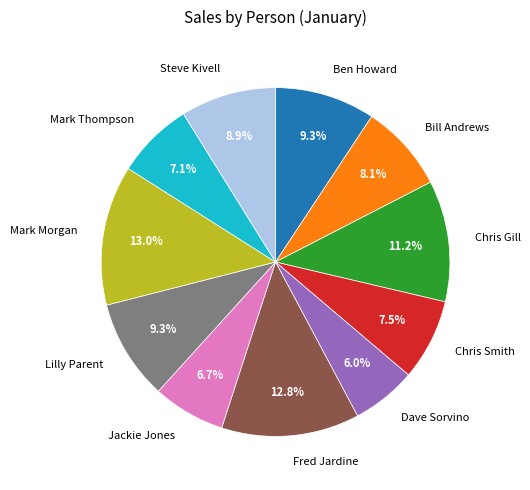

Is there any slice that represents more than half of the pie?

No